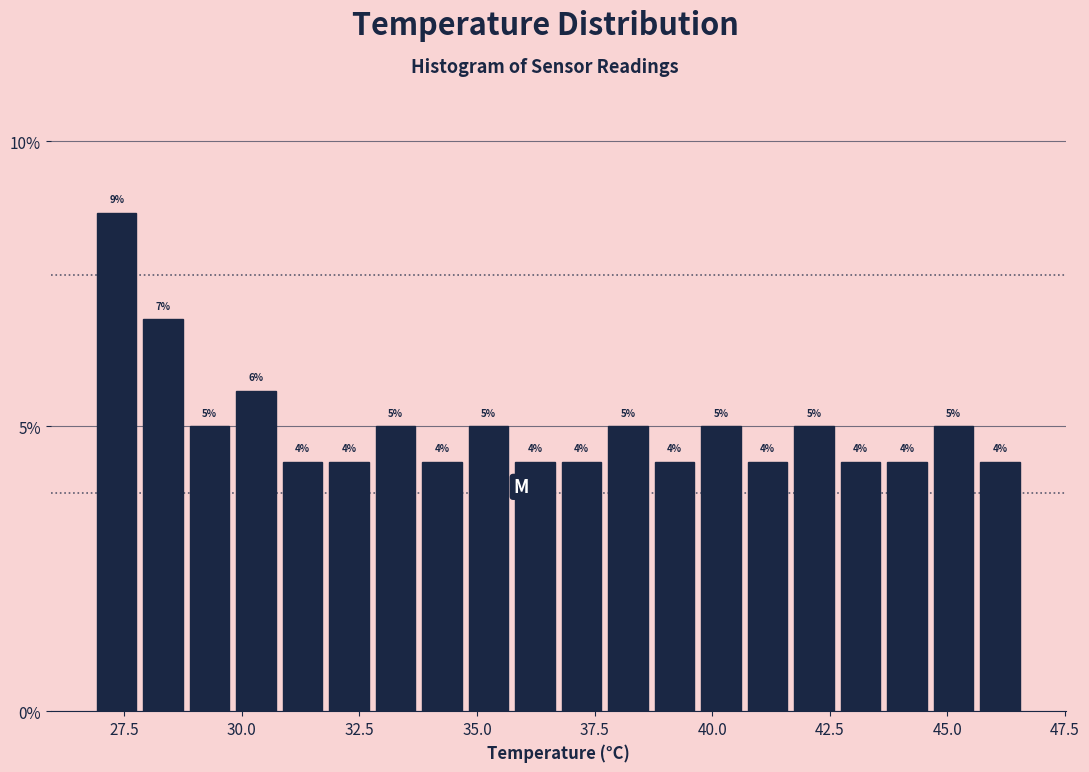

Read against the x-axis, roughly where is the centre of the tallest bar?

27.5